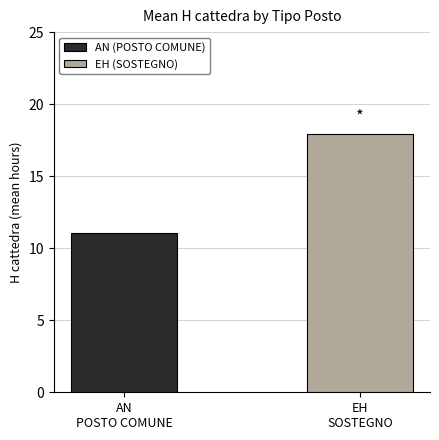

Rank the categories by value from highest to lowest.

EH
SOSTEGNO, AN
POSTO COMUNE